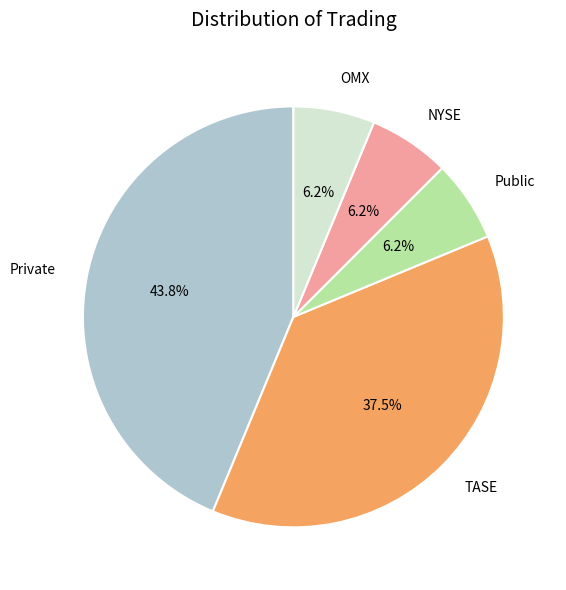

How many slices are in this pie chart?

5